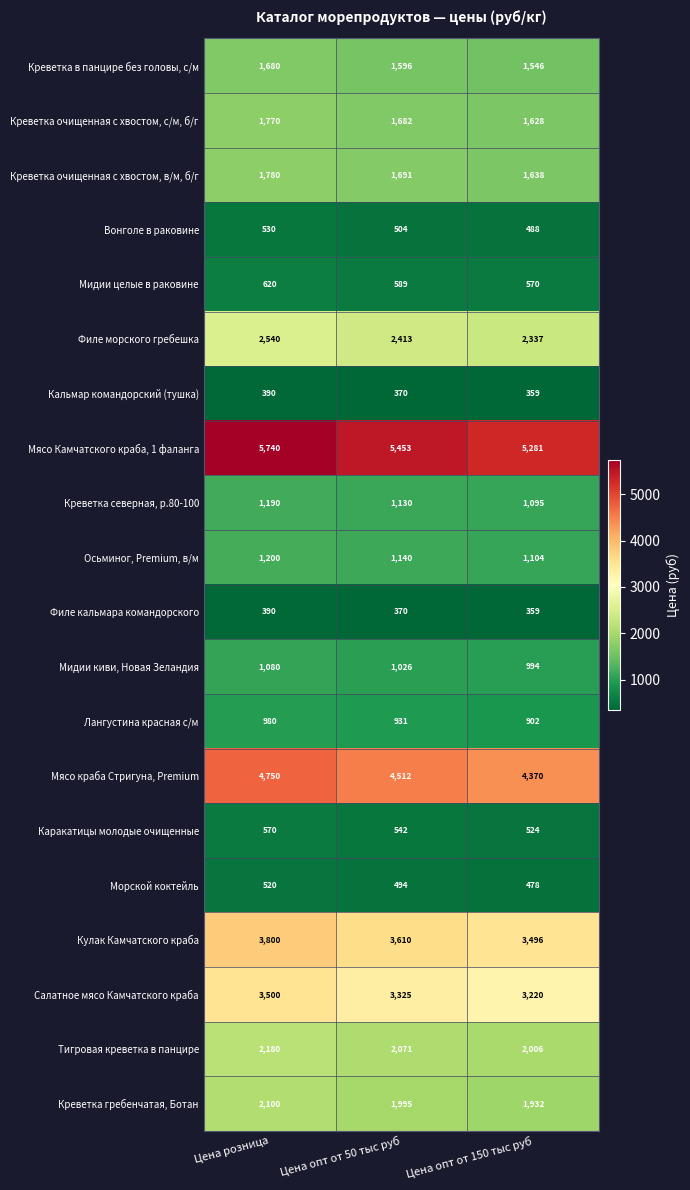

What is the difference between the highest and lowest values at Цена опт от 50 тыс руб?

5083